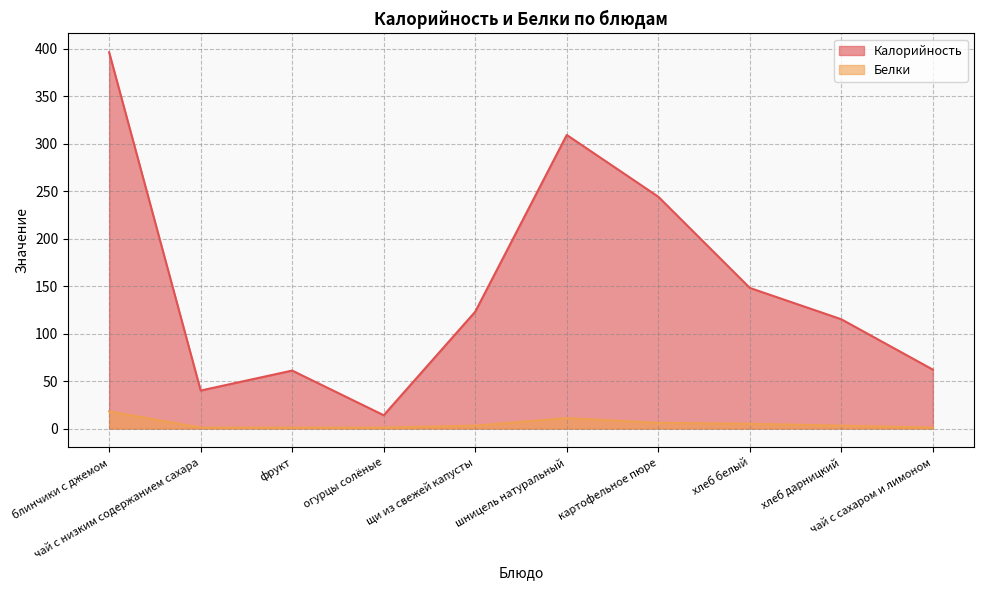

Rank the categories by Белки value from lowest to highest.

чай с низким содержанием сахара, фрукт, огурцы солёные, чай с сахаром и лимоном, щи из свежей капусты, хлеб дарницкий, хлеб белый, картофельное пюре, шницель натуральный, блинчики с джемом